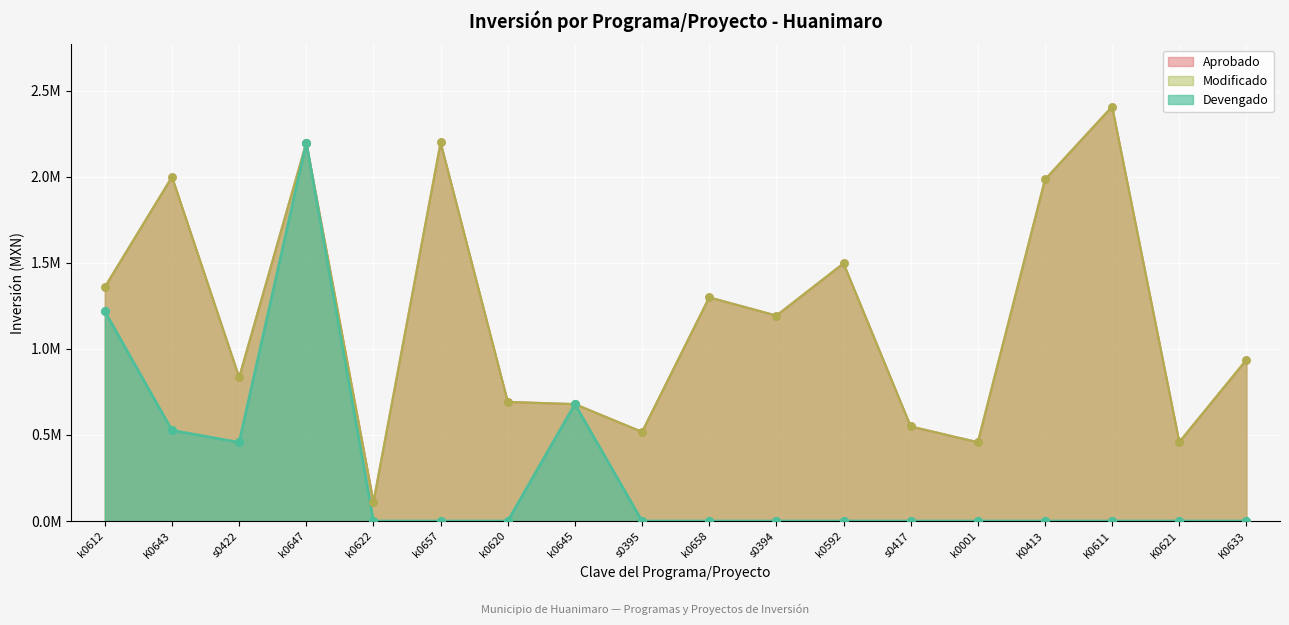

Is the value of Modificado at K0611 greater than the value of Devengado at k0612?

Yes